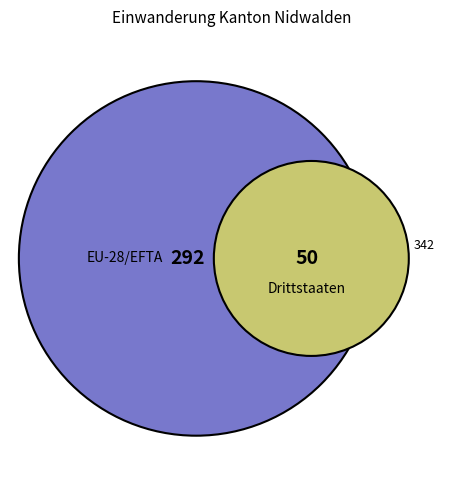

Which slice is the smallest?

Drittstaaten